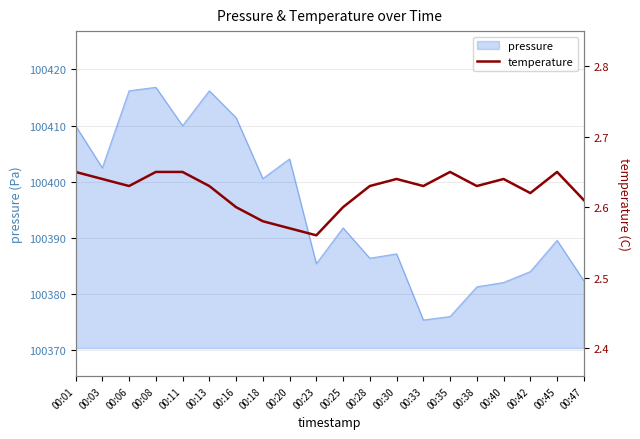

Approximately how many times larger is the value at 00:03 compared to 00:38?

1.0